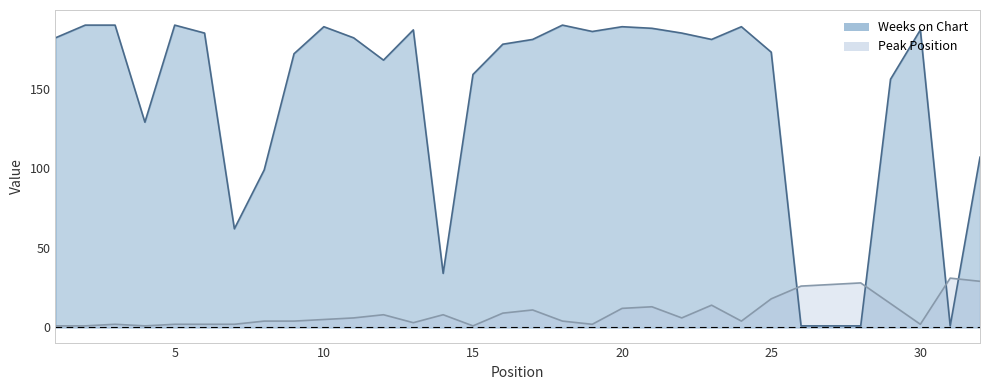

What is the difference between the maximum and minimum values in the Peak Position series?

30